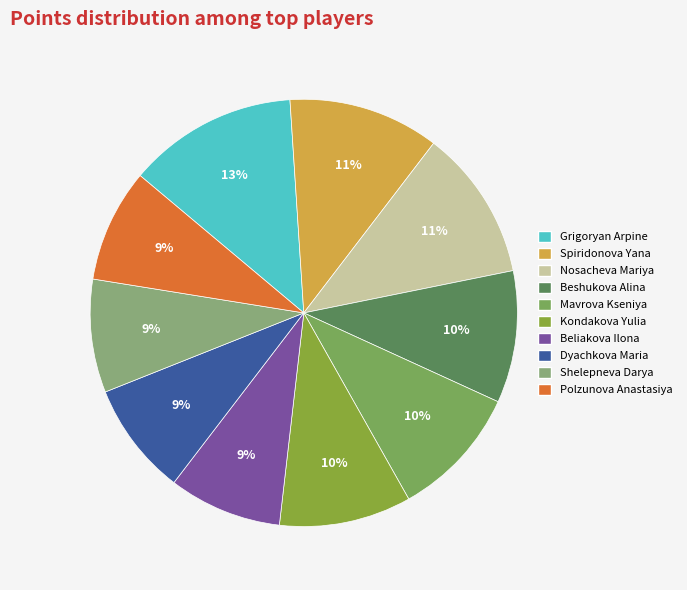

Which has a higher value, Polzunova Anastasiya or Dyachkova Maria?

Polzunova Anastasiya